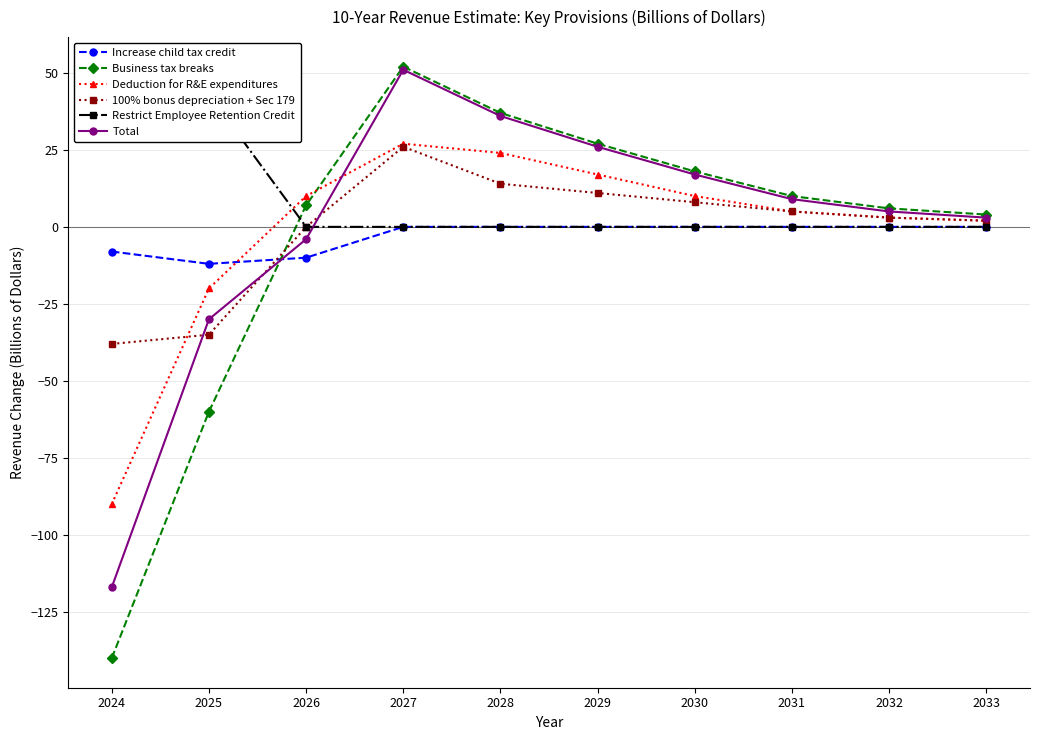

True or false: Total has more than 1 points higher than both neighbors.

False